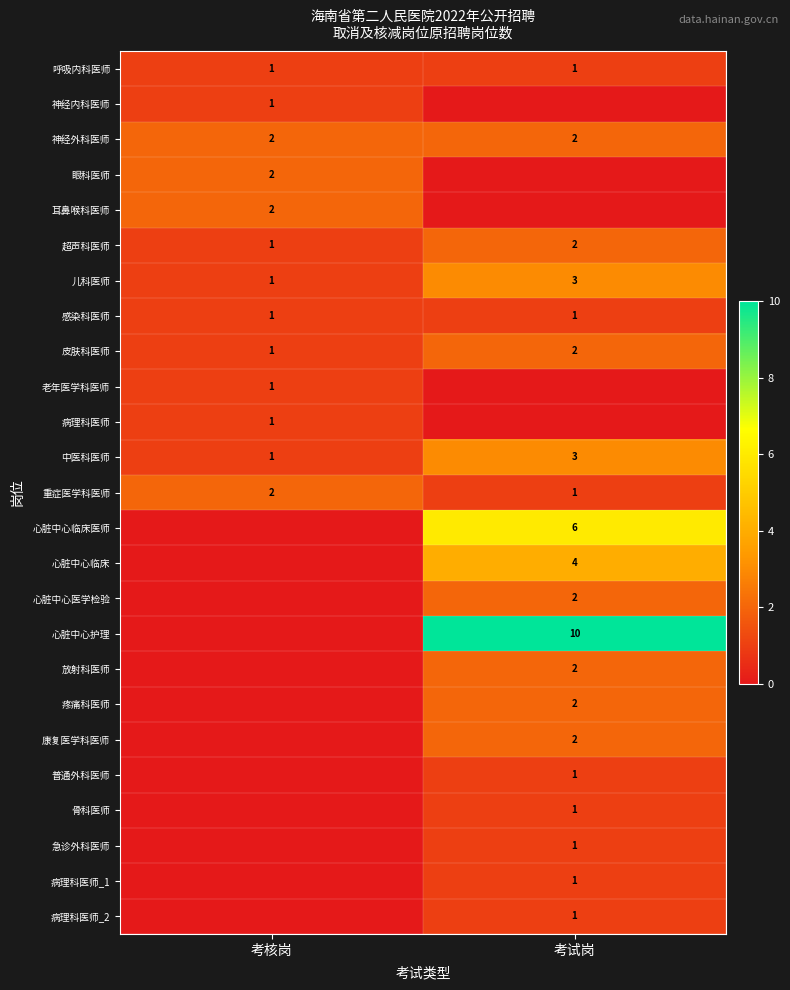

What is the sum of the 皮肤科医师 values at 考试岗 and 考核岗?

3